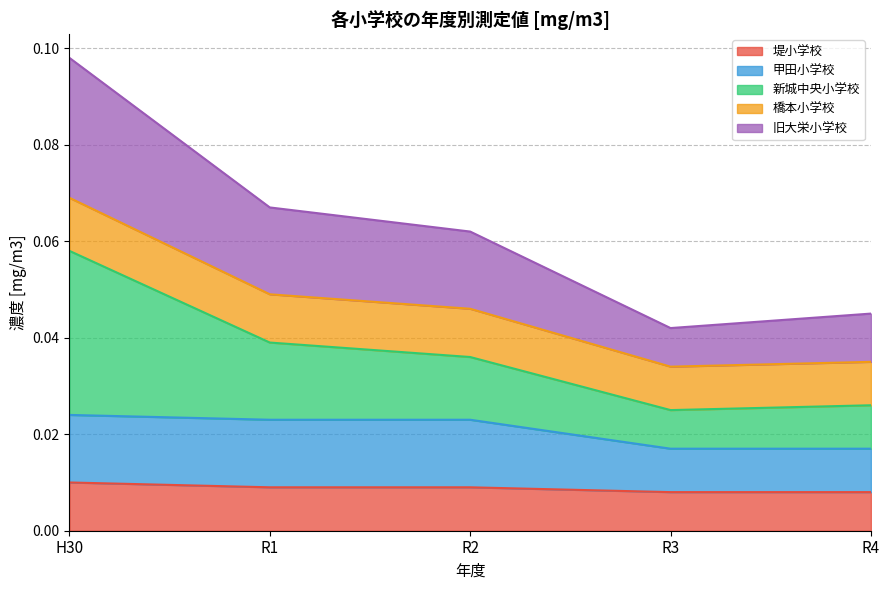

True or false: 旧大栄小学校 and 甲田小学校 intersect in this chart.

False